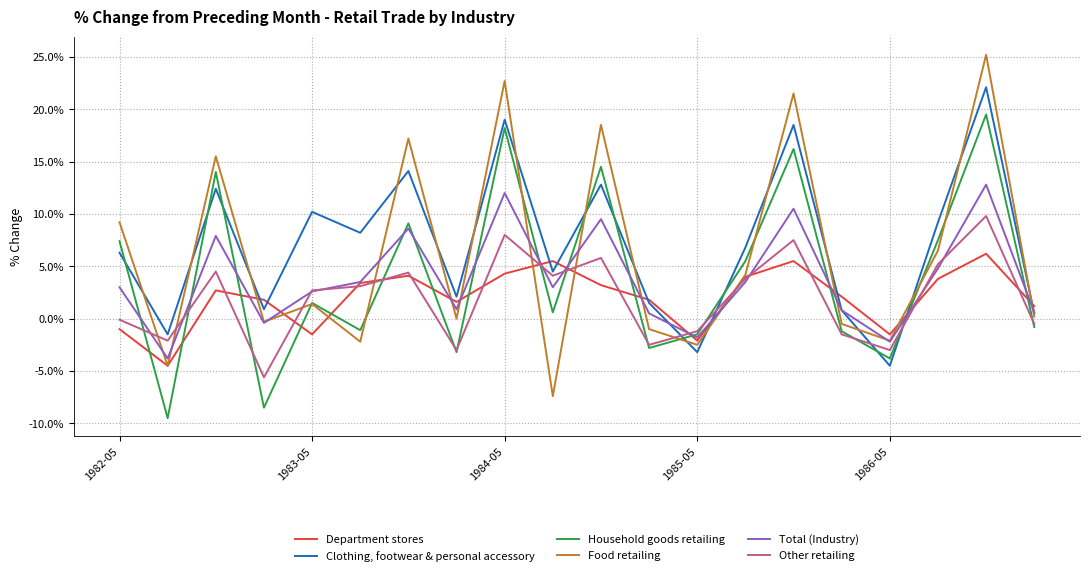

Rank the series by their maximum value, from highest to lowest.

Food retailing, Clothing, footwear & personal accessory, Household goods retailing, Total (Industry), Other retailing, Department stores